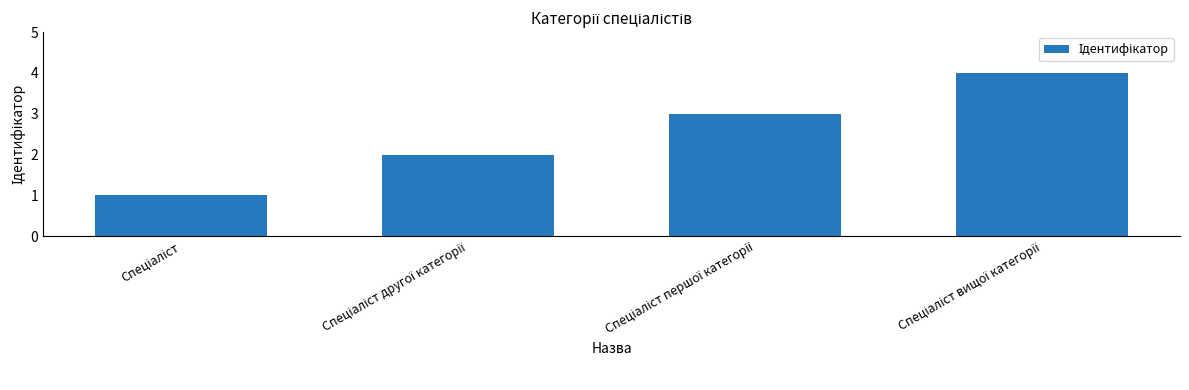

What is the value of the 3rd bar from the left?

3